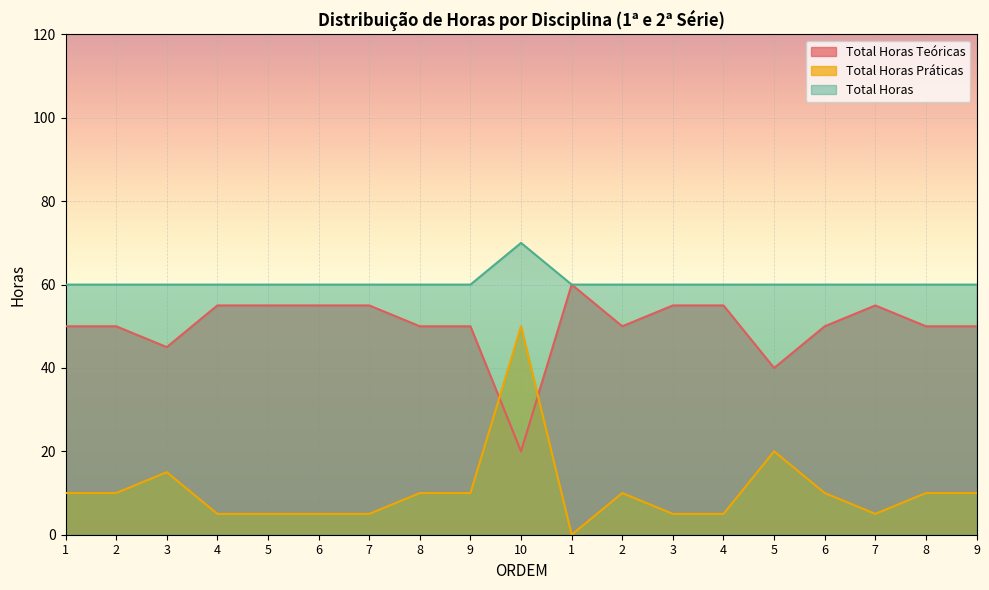

What are all the series names shown in the legend?

Total Horas Teóricas, Total Horas Práticas, Total Horas